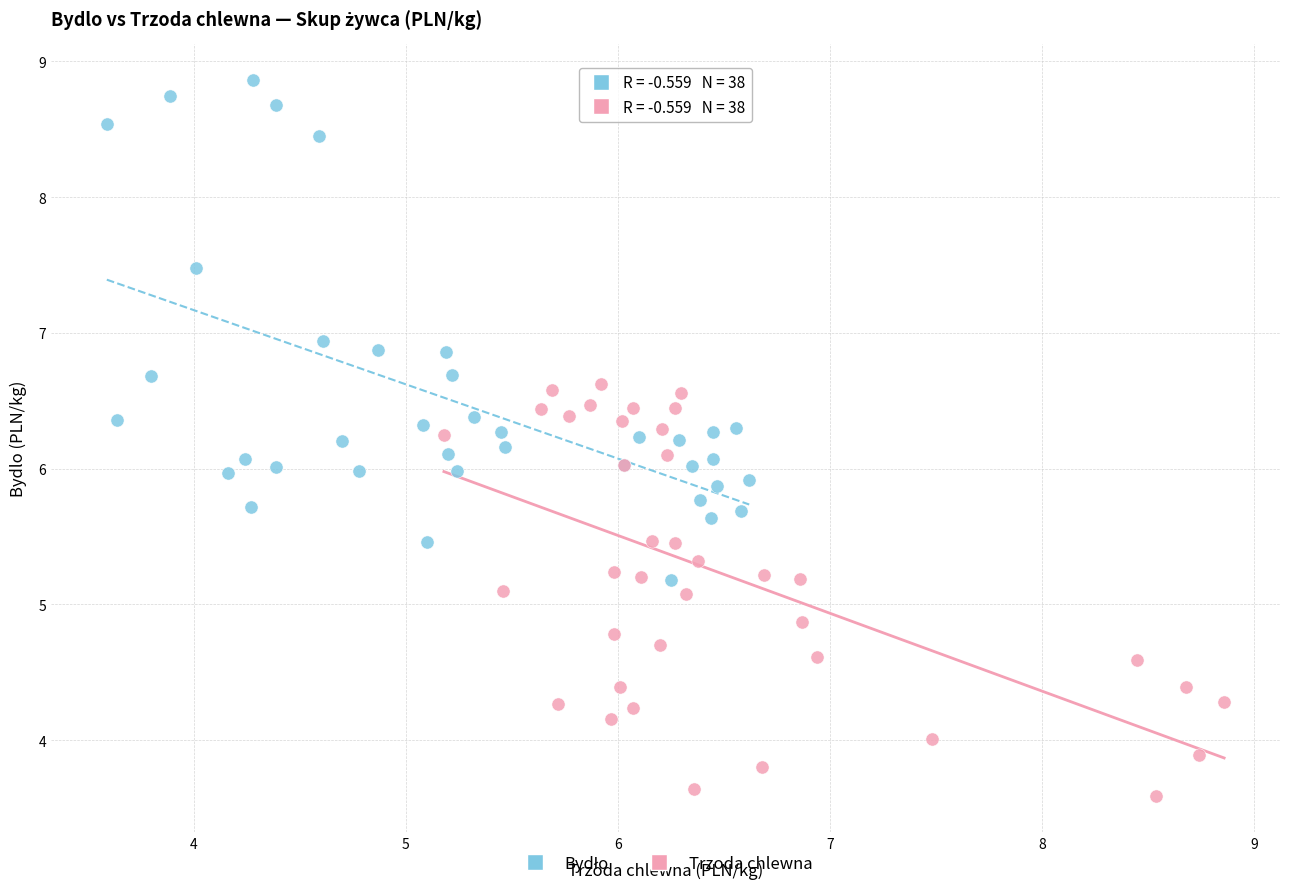

Which series reaches the minimum Y coordinate?

Trzoda chlewna